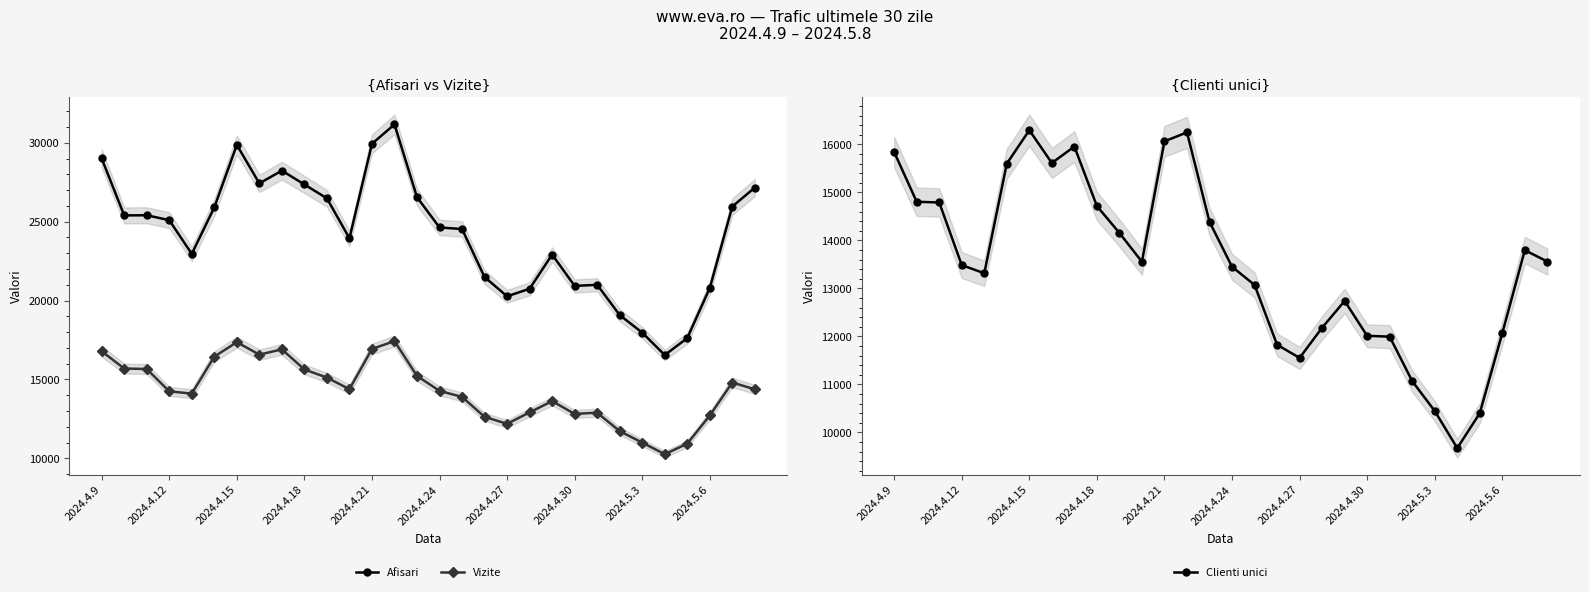

True or false: Vizite has more than 2 interior local peaks.

True